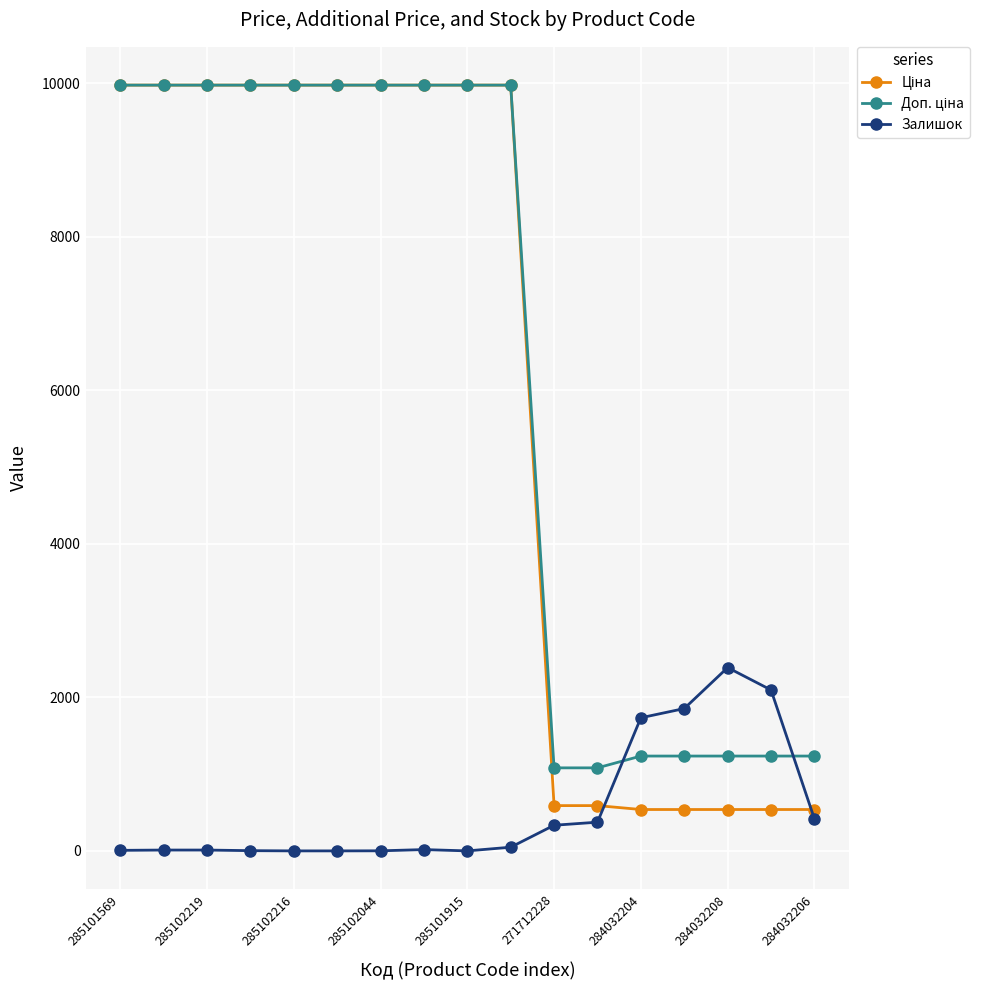

What is the greatest value displayed?

9975.0